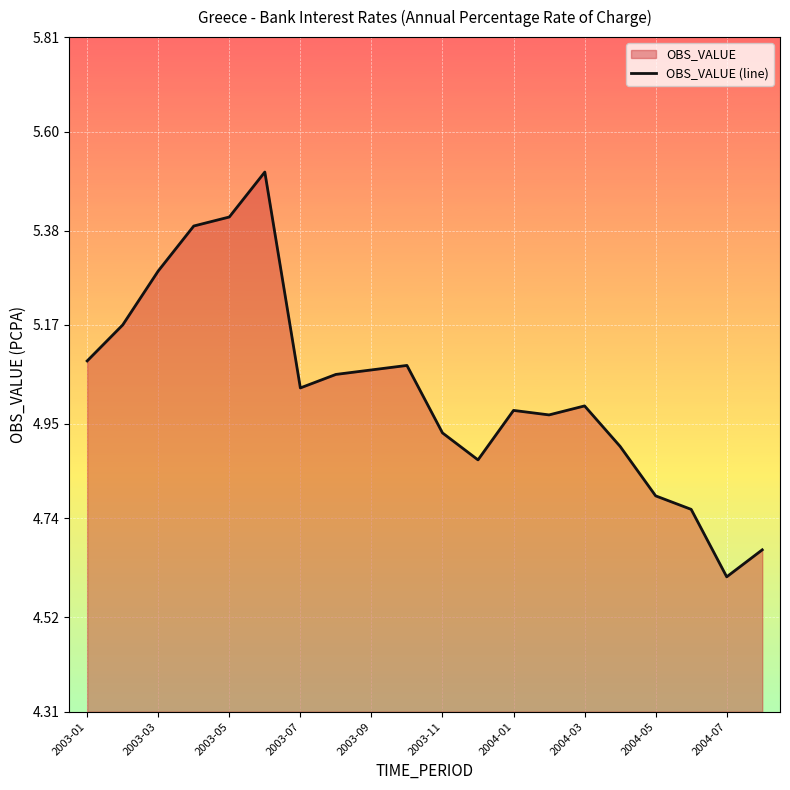

At which category does the chart reach its minimum across all series?

2004-07